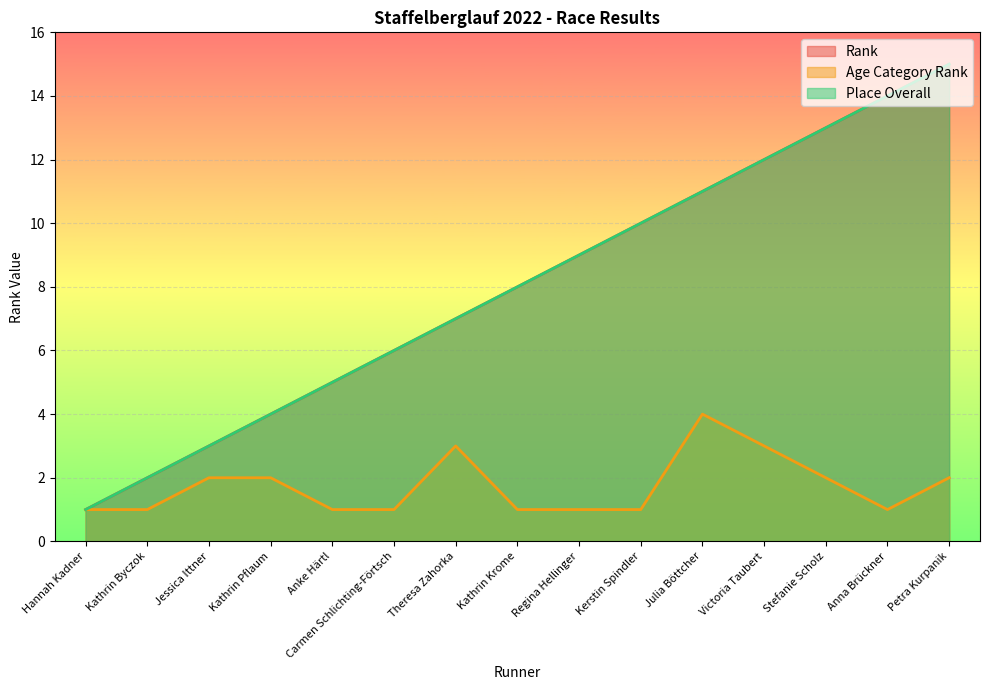

Between Carmen Schlichting-Förtsch and Petra Kurpanik, which series saw the biggest shift?

Rank